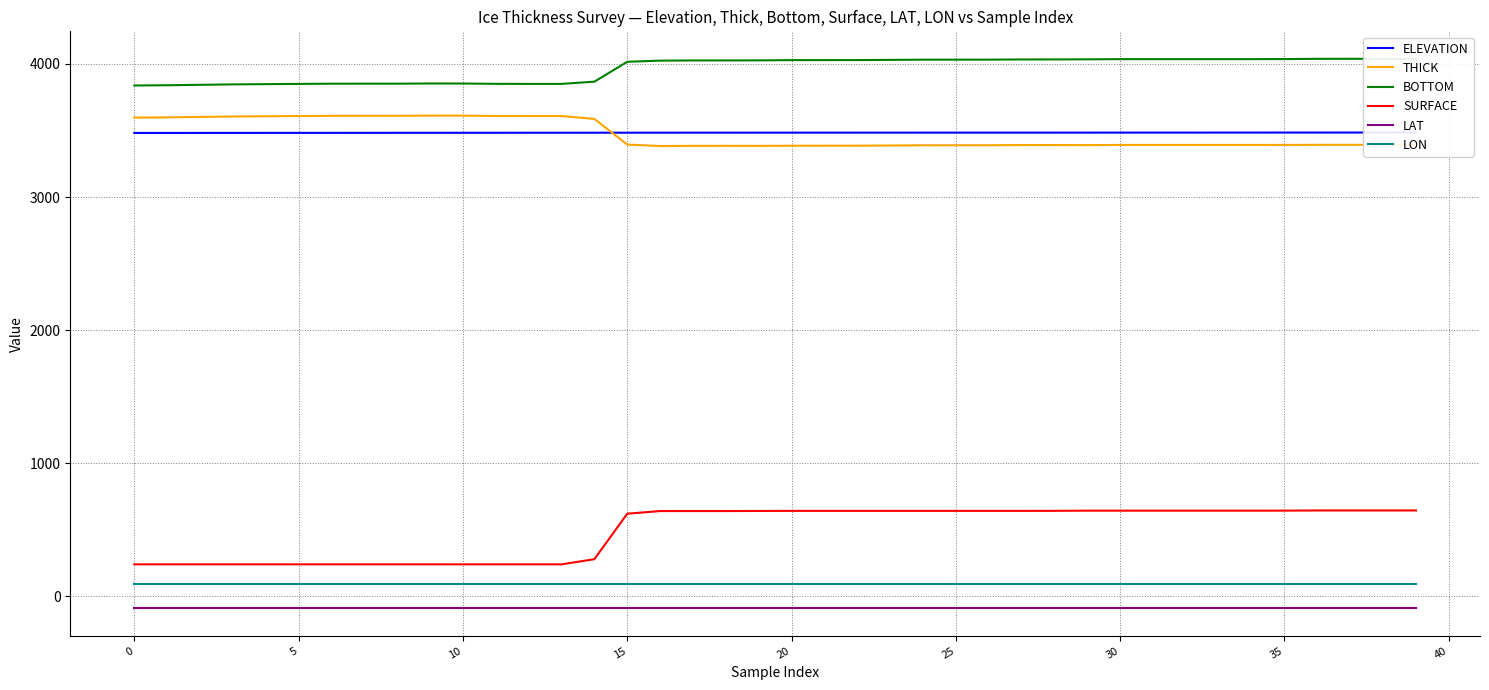

True or false: LAT and LON intersect in this chart.

False